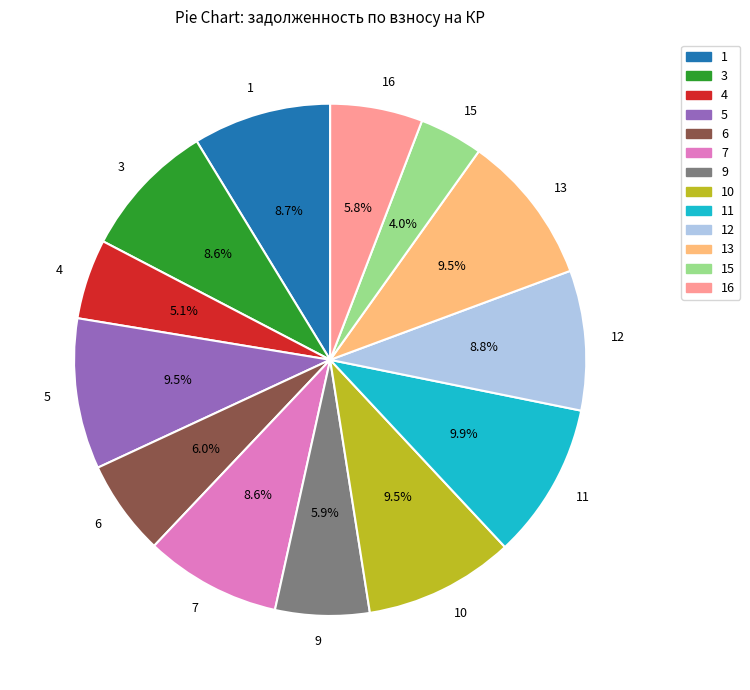

To the nearest percent, what percentage of the pie is 4?

5%